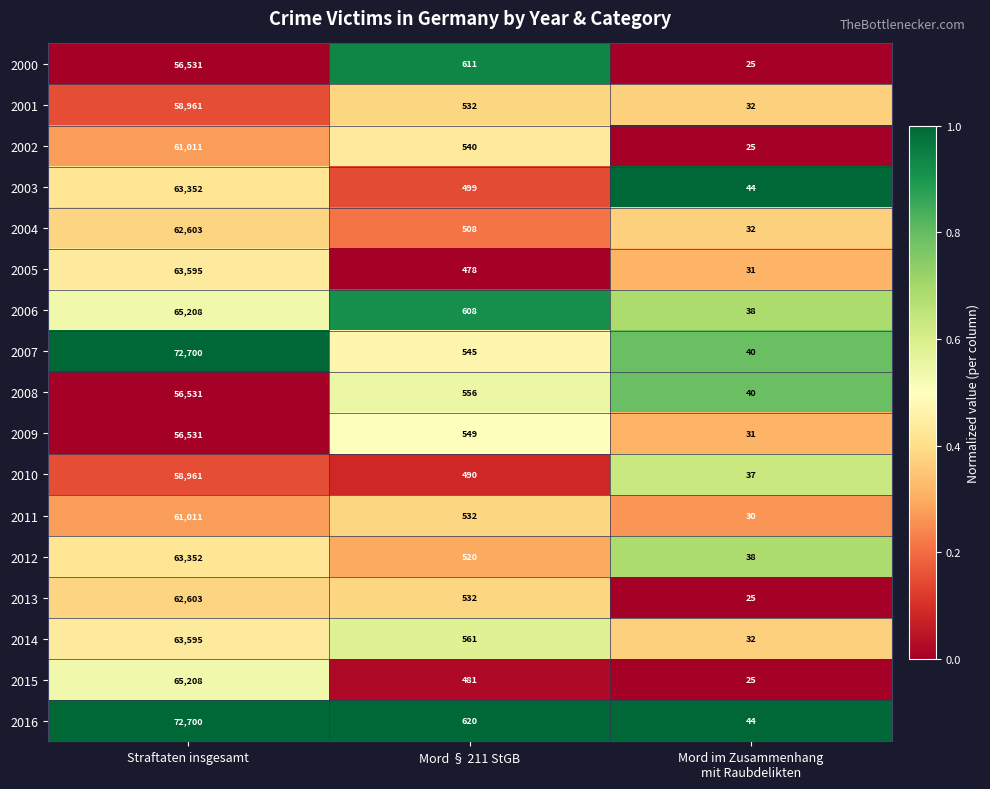

Which series has the largest total across all categories?

2016